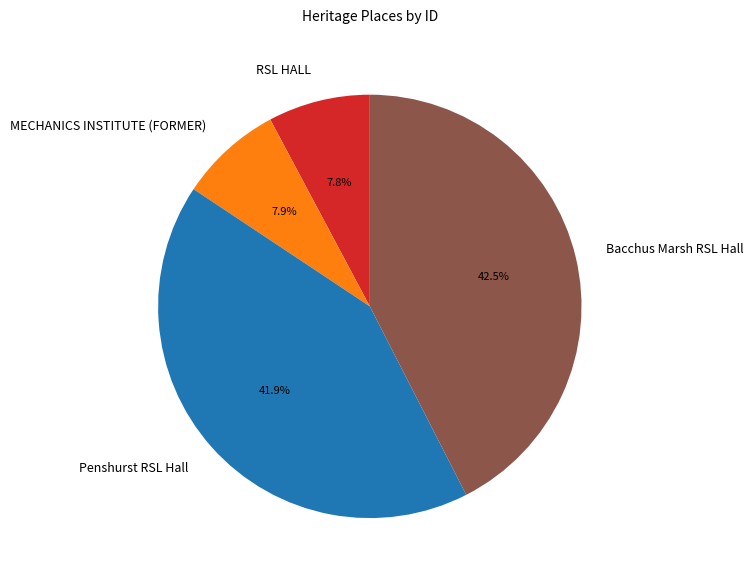

Is MECHANICS INSTITUTE (FORMER) the majority of the pie?

No